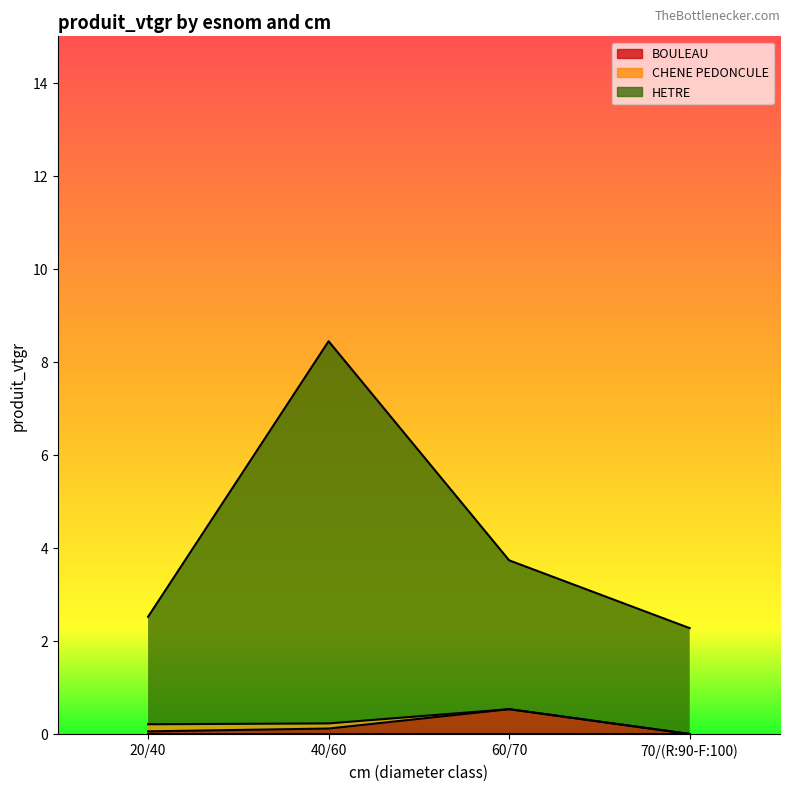

Between which two adjacent categories do CHENE PEDONCULE and BOULEAU first intersect?

20/40 and 40/60